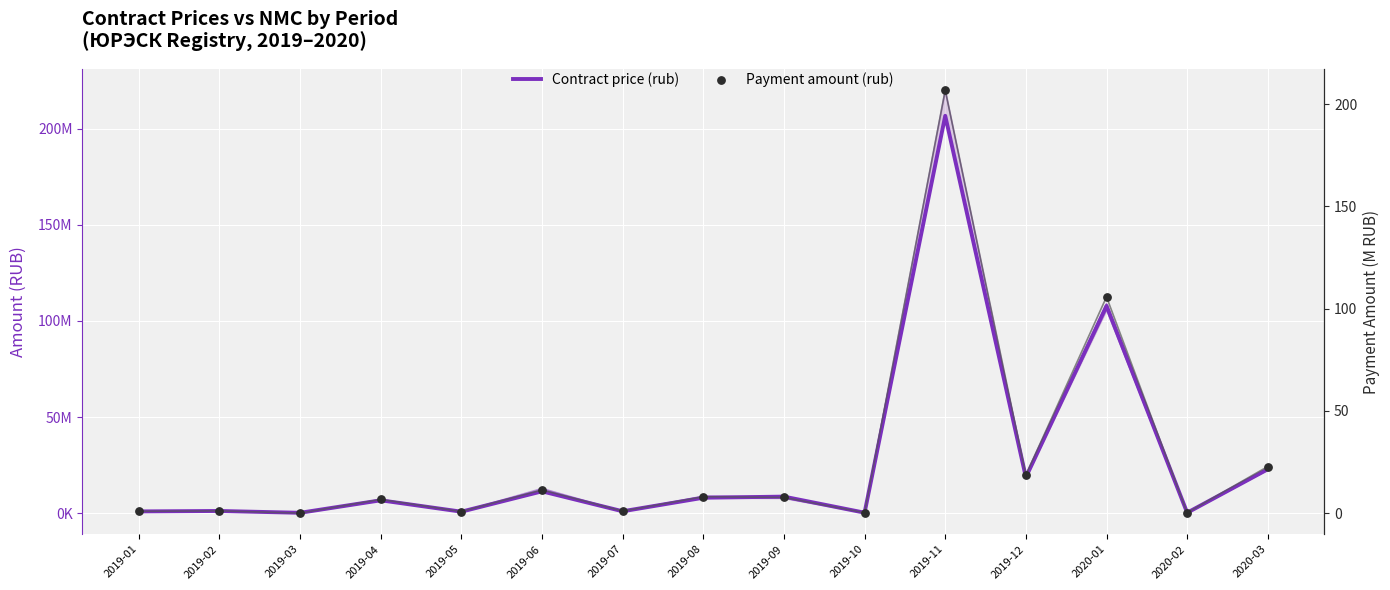

What are all the series names shown in the legend?

Contract price (rub), Payment amount (rub)